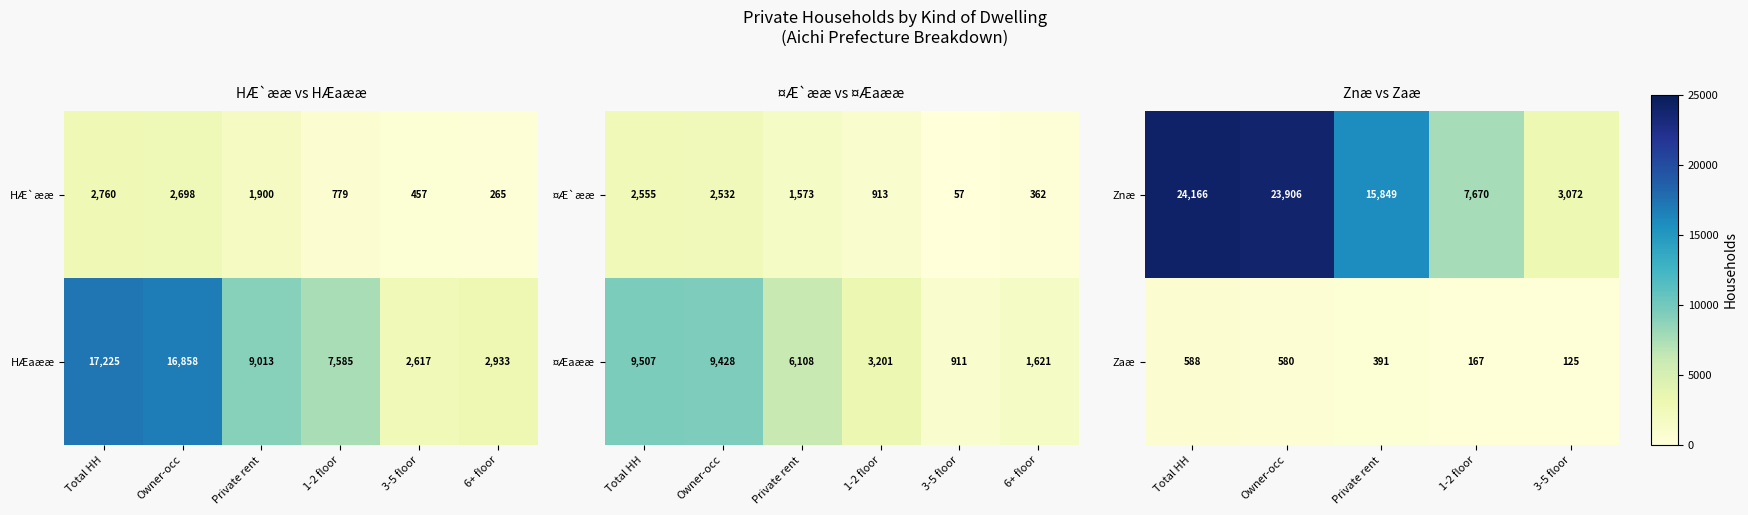

Which category has the lowest value in the Zaæ series?

3-5 floor